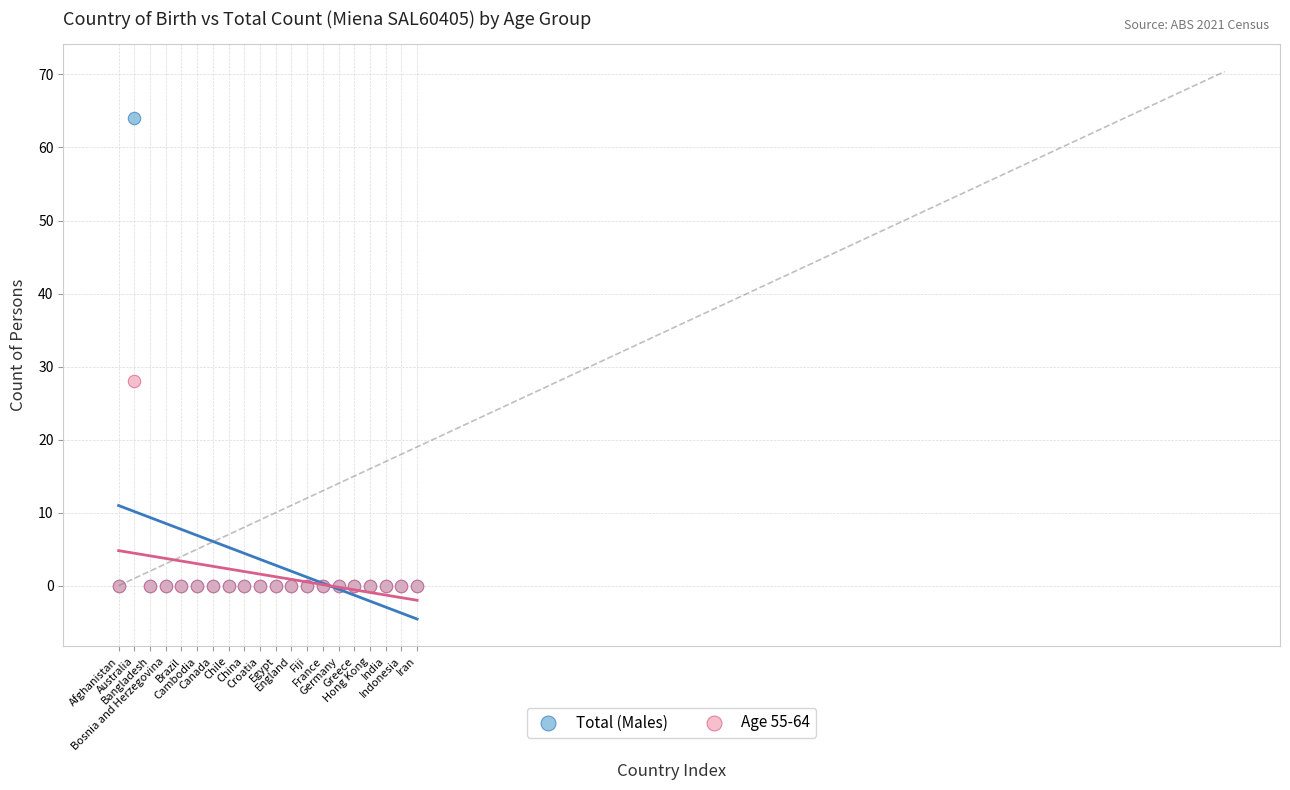

Which series reaches the maximum Y coordinate?

Total (Males)